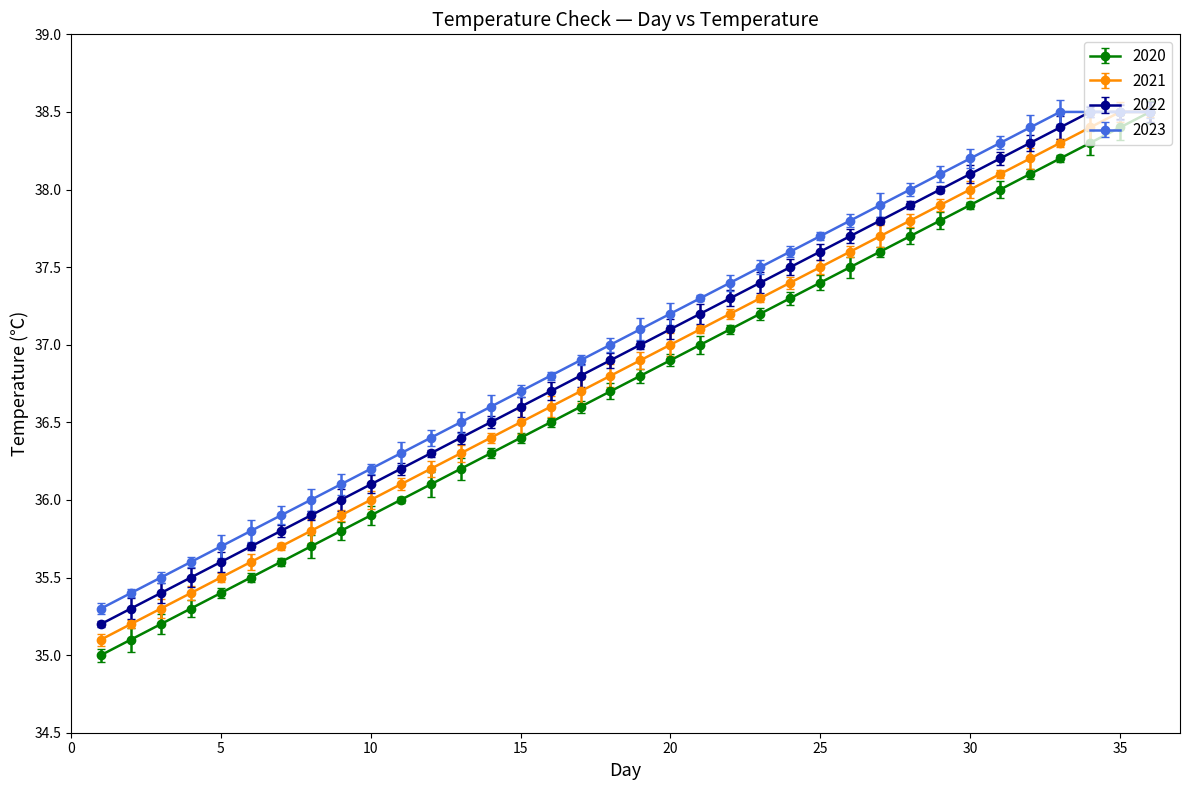

How many distinct data groups are displayed?

4